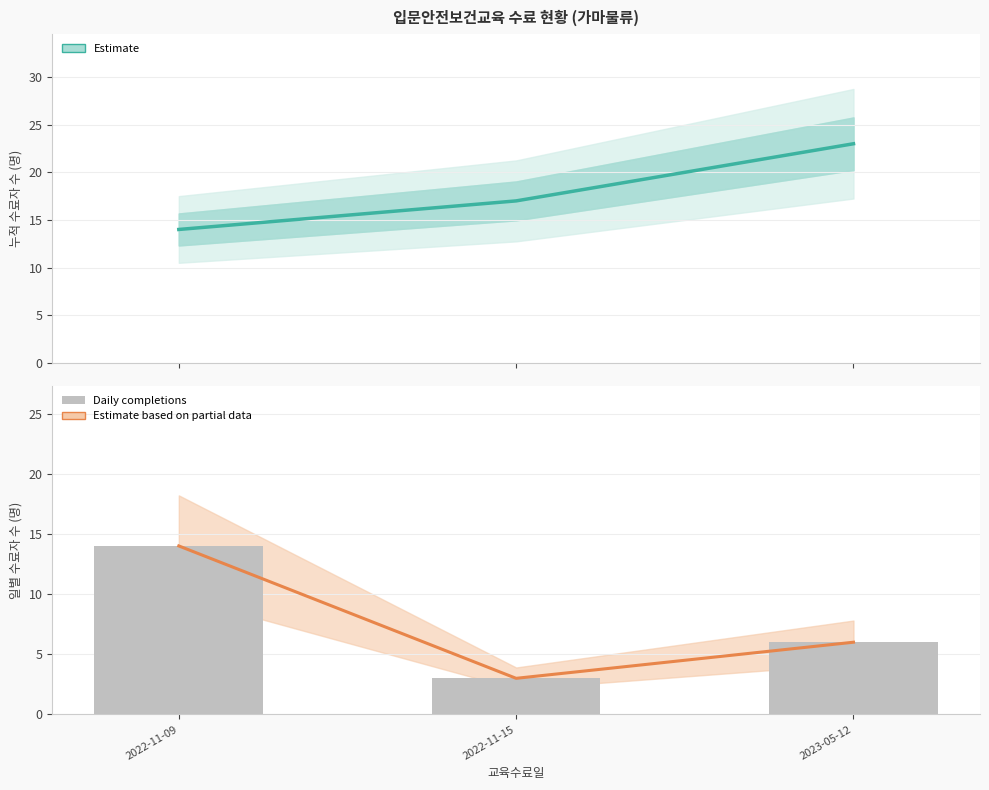

Reading right to left, transcribe all the data shown in this chart.

Estimate: 23	17	14
Estimate based on partial data: 6	3	14
Daily completions: 6	3	14